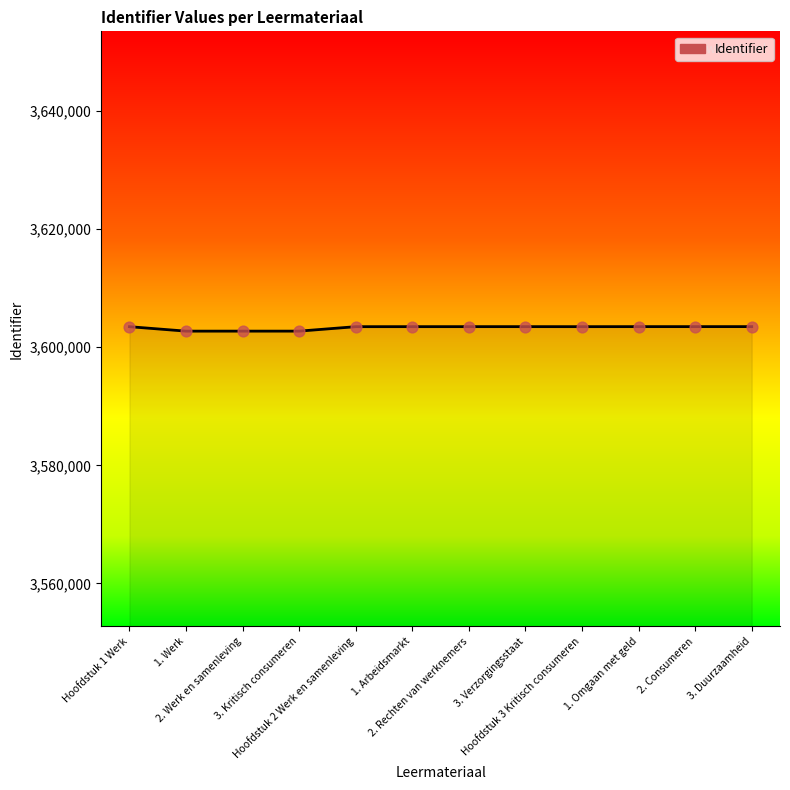

What is the change in value from 2. Rechten van werknemers to 3. Duurzaamheid?

+4